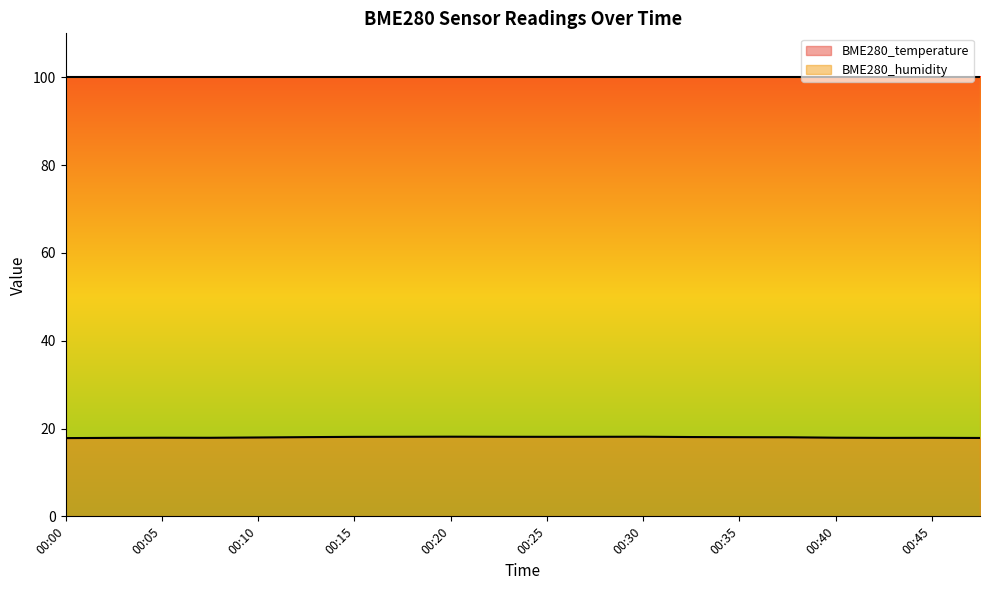

Reading left to right, list all the values displayed in this chart.

17.8	17.9	17.9	17.9	18.0	18.0	18.1	18.1	18.1	18.1	18.1	18.1	18.1	18.1	18.0	18.0	17.9	17.9	17.9	17.9